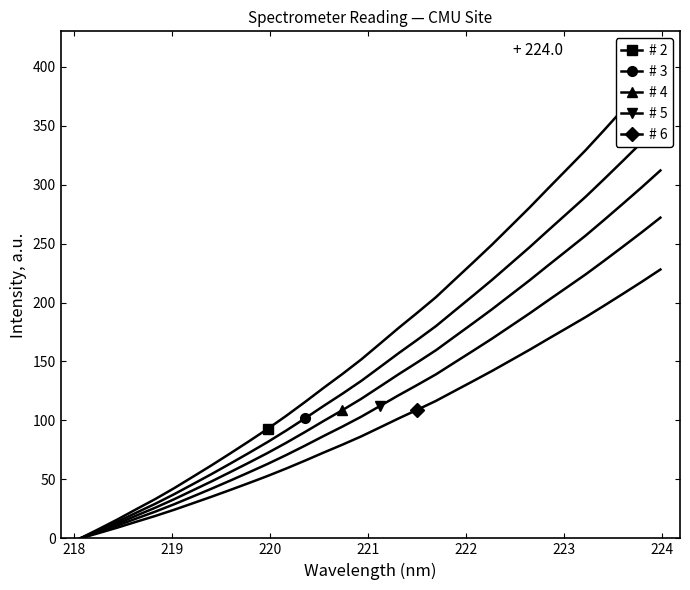

What is the value of the # 5 point at the 9th from the left?

48.9